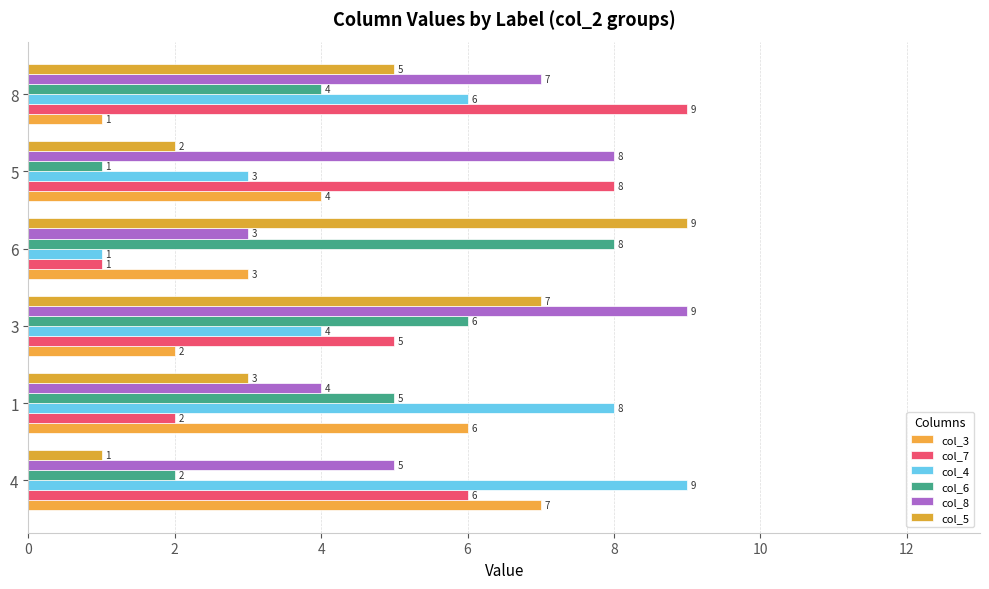

Count the col_4 values in the range 3 to 8.

4